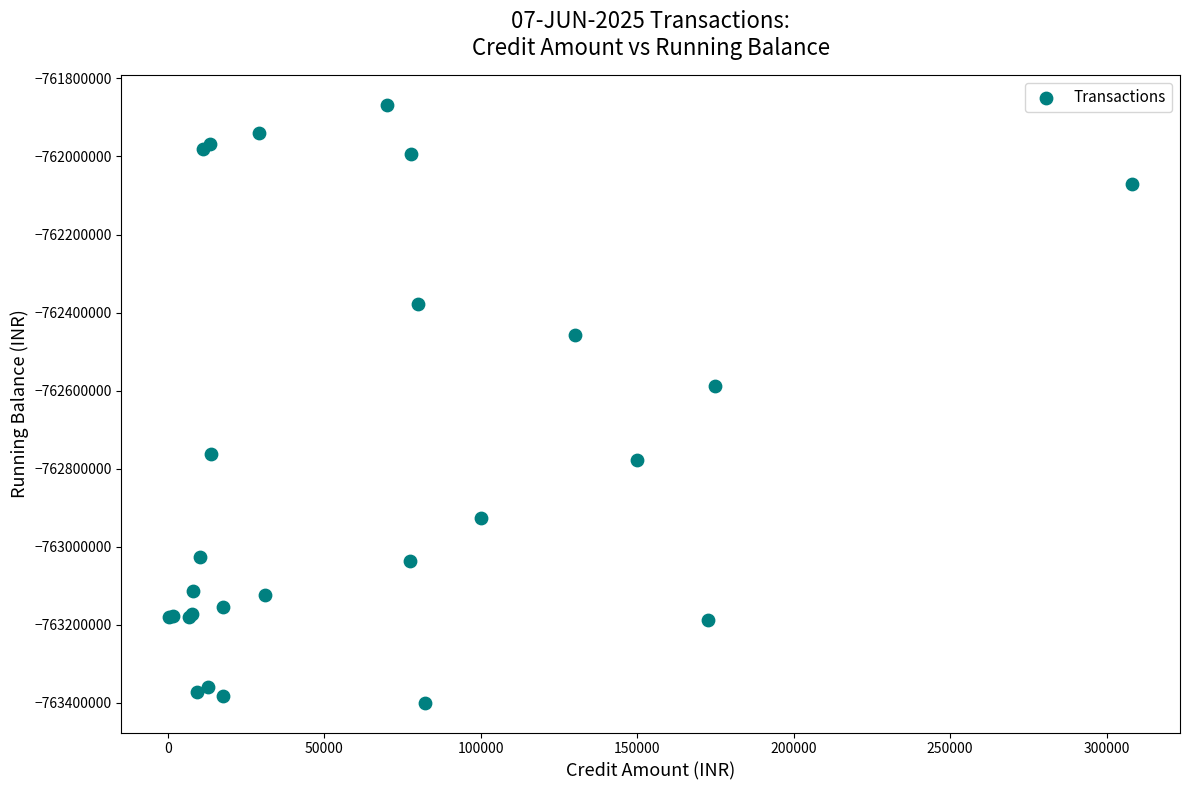

What Y value in the scatter plot is closest to -762634354?

-762588364.9